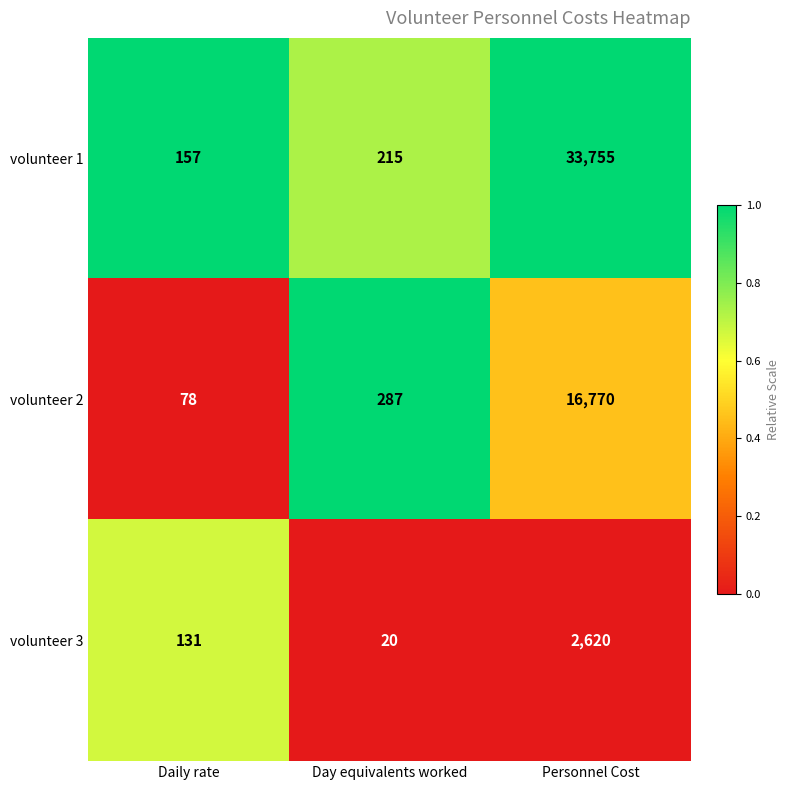

Which series has the largest range (max minus min)?

volunteer 1